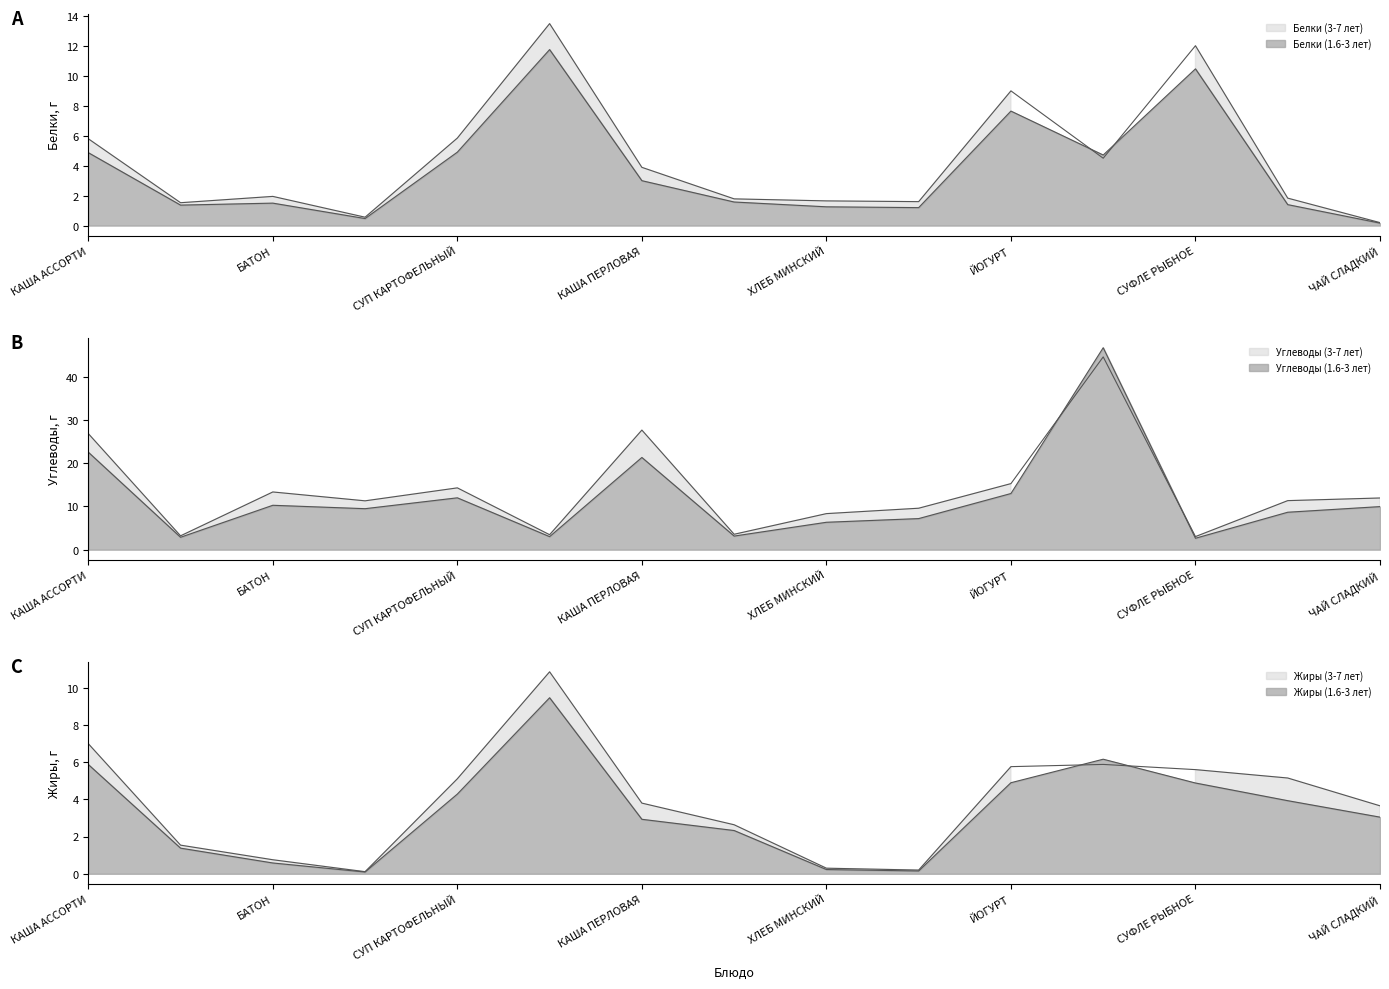

What is the total value across all series at ЙОГУРТ?

55.6